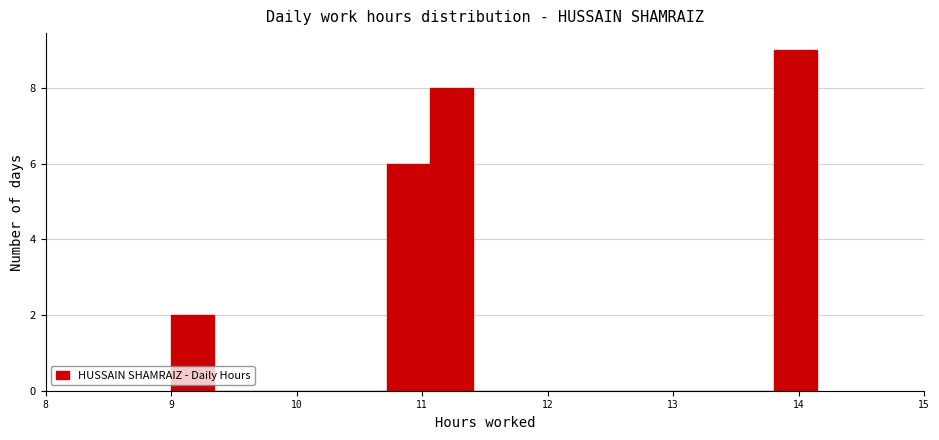

Read against the x-axis, roughly where is the centre of the tallest bar?

14.0